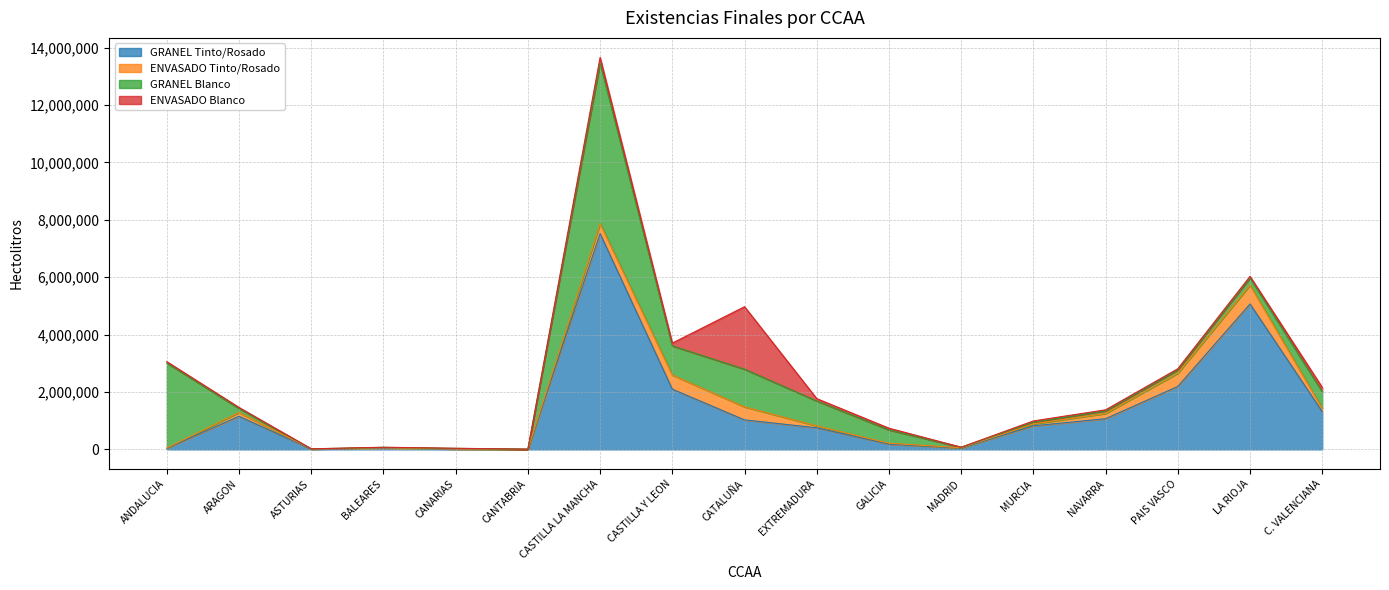

What is the greatest value displayed?

7519716